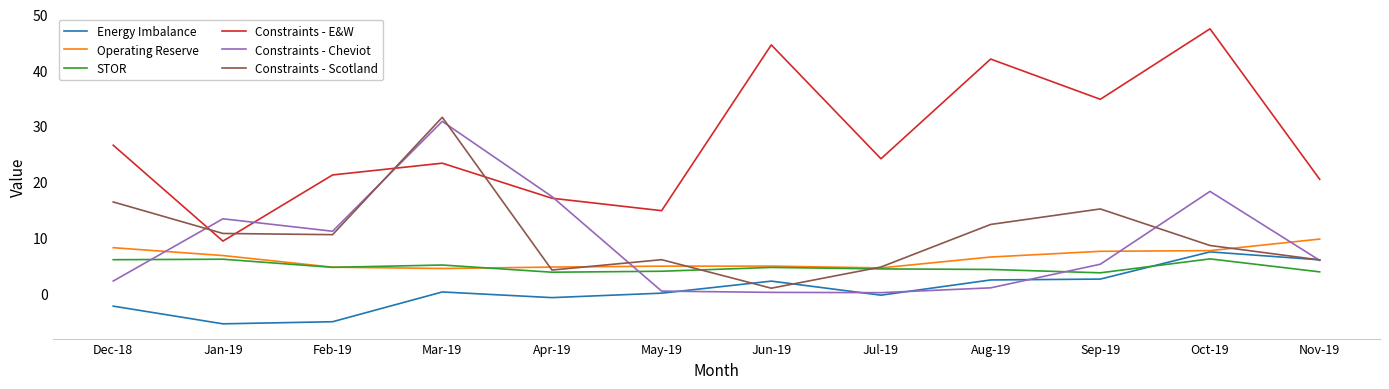

Rank the series by their maximum value, from lowest to highest.

STOR, Energy Imbalance, Operating Reserve, Constraints - Cheviot, Constraints - Scotland, Constraints - E&W